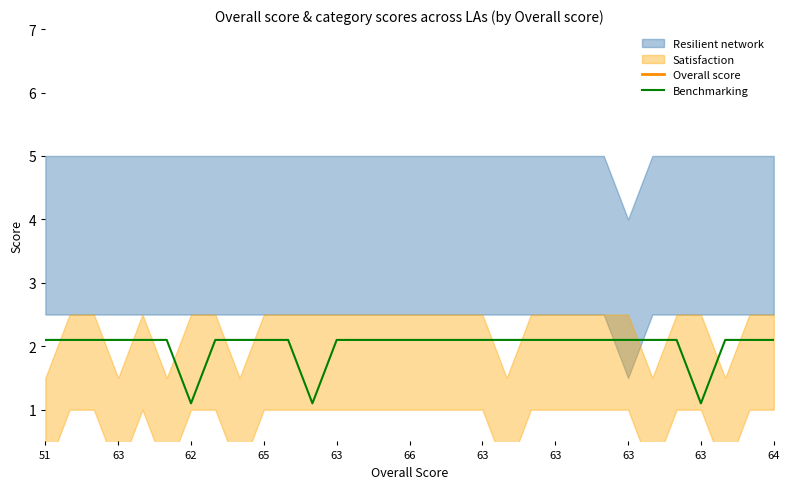

True or false: Benchmarking and Overall score intersect in this chart.

False